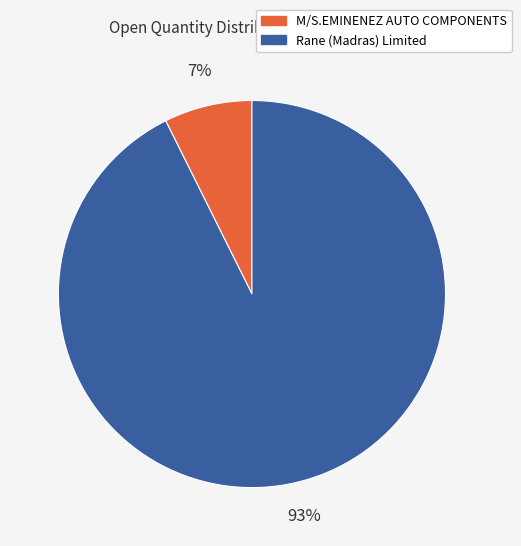

Is it true that M/S.EMINENEZ AUTO COMPONENTS is 7% of the pie?

True